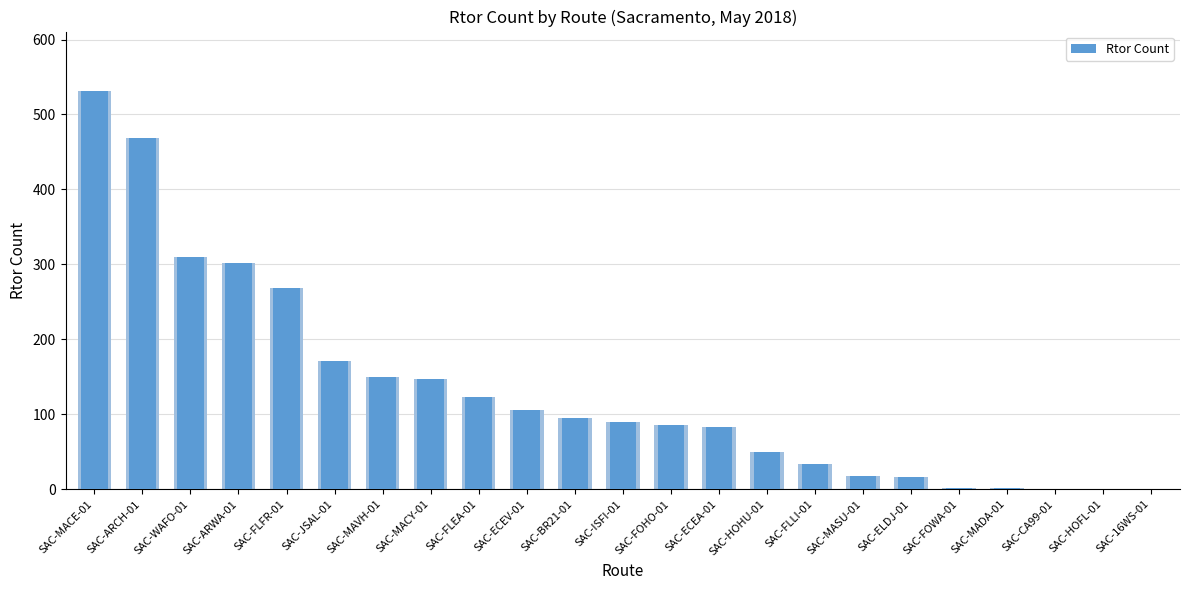

What is the value of the 2nd bar from the left?

468